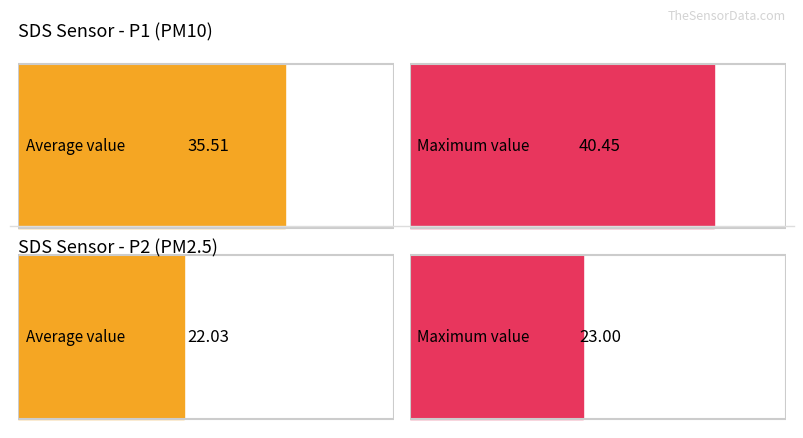

At 00:19, list the series in order from smallest to largest.

SDS_P2, SDS_P1